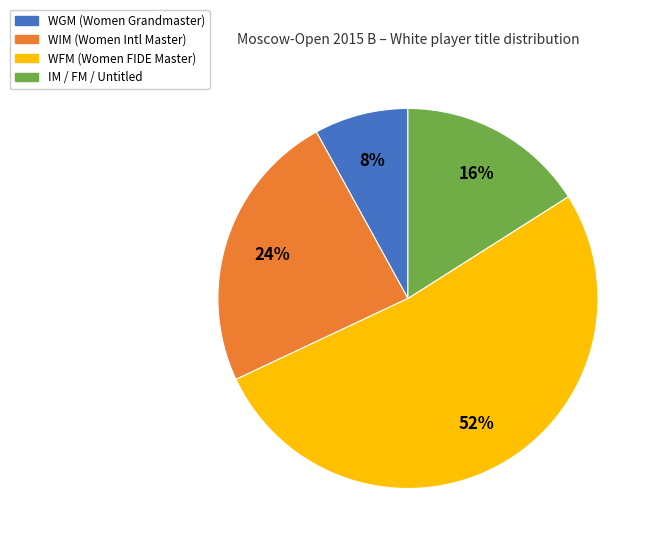

Is there any slice that represents more than half of the pie?

Yes